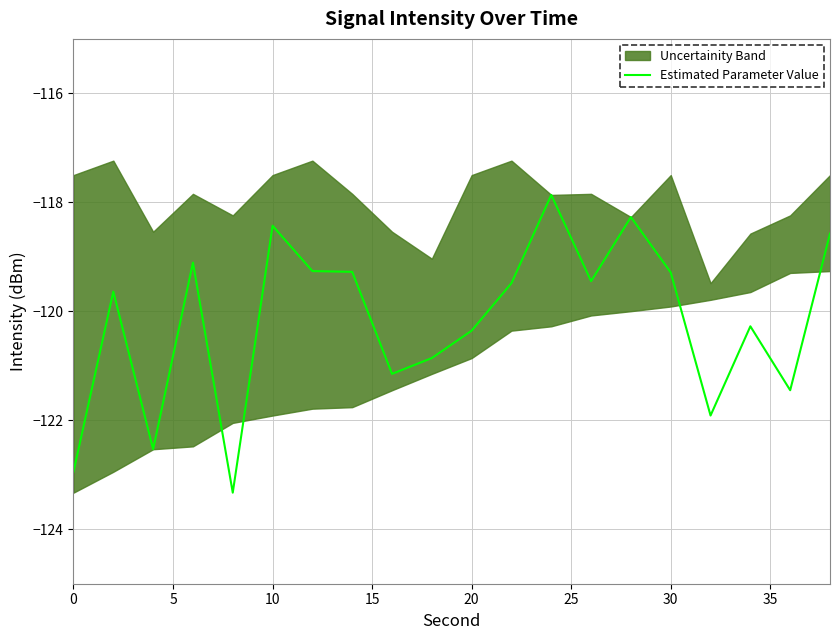

How many interior local valleys (lower than both neighbors) does the data have?

6